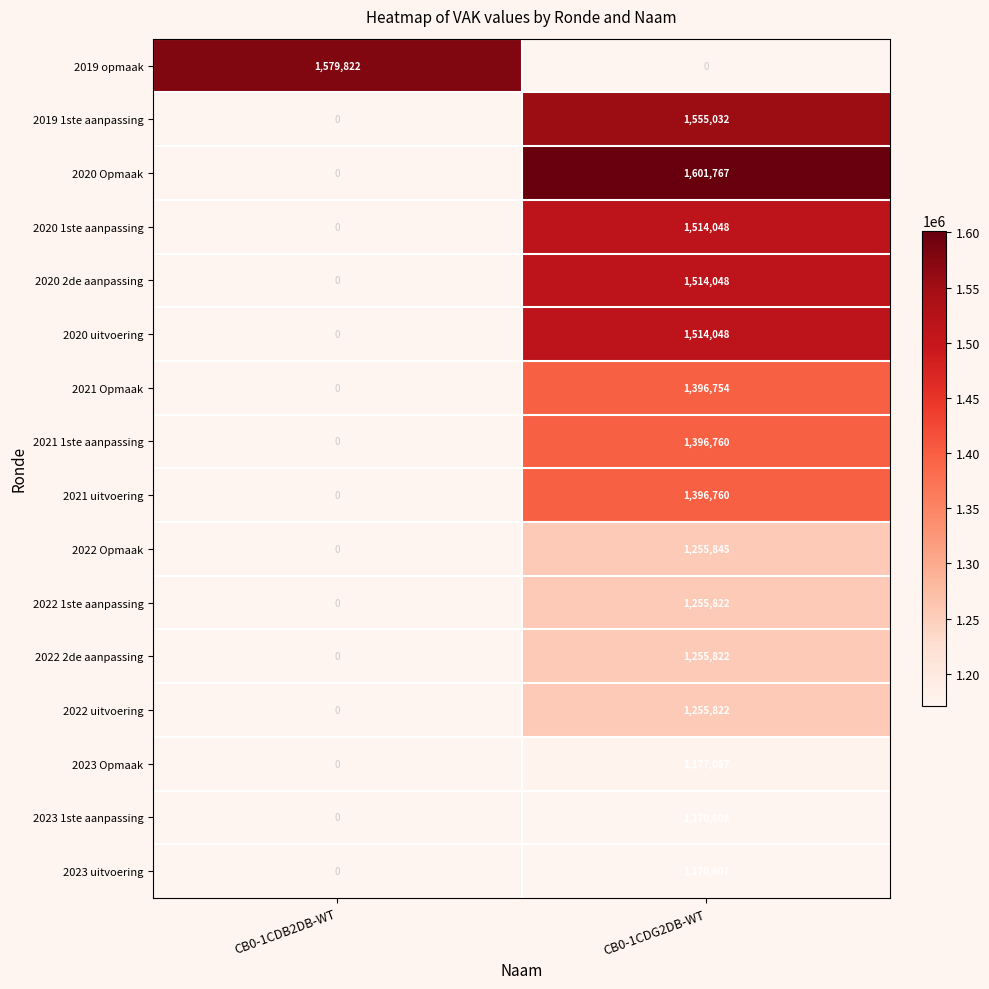

What is the difference between the highest and lowest values at CB0-1CDG2DB-WT?

1601767